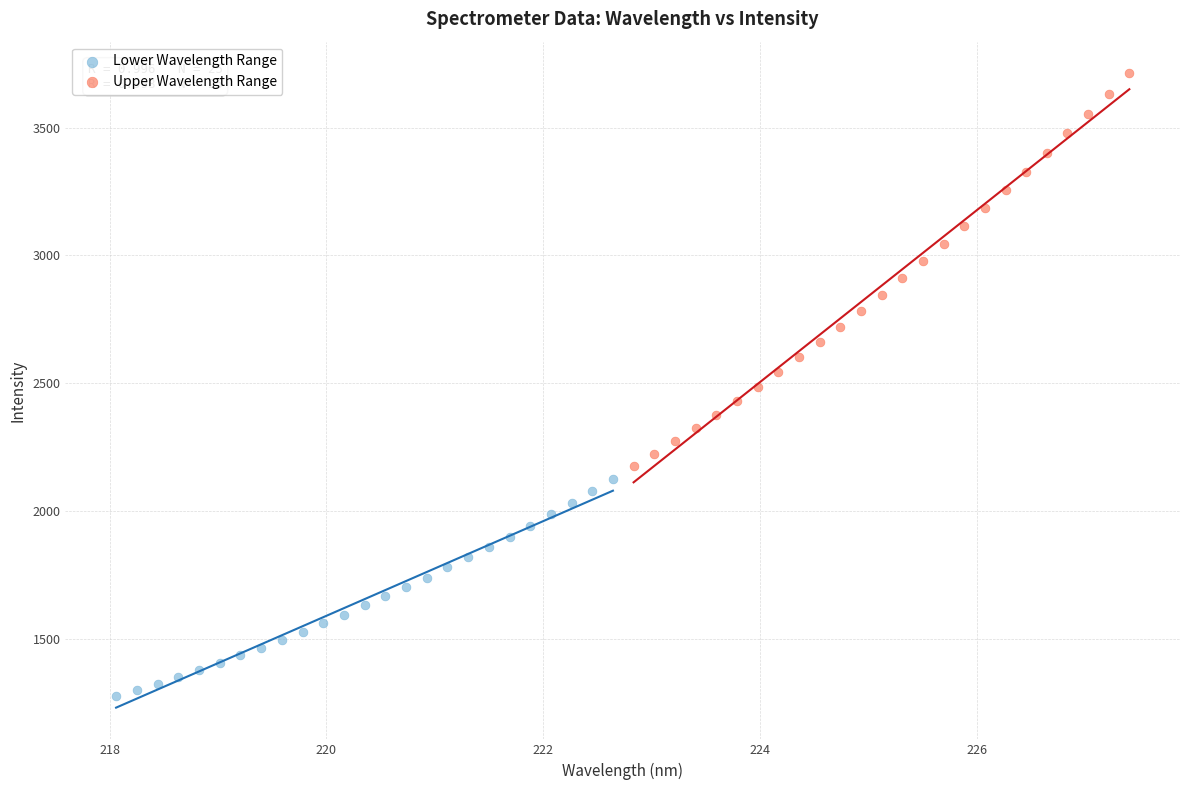

Which series contains the highest Y value?

Upper Wavelength Range